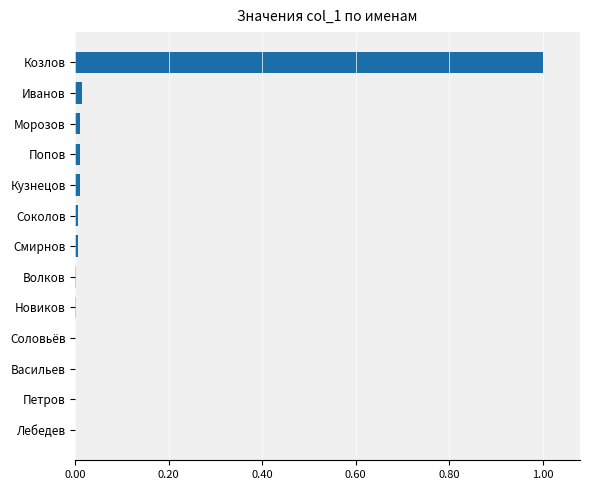

Are the bars horizontal?

Yes